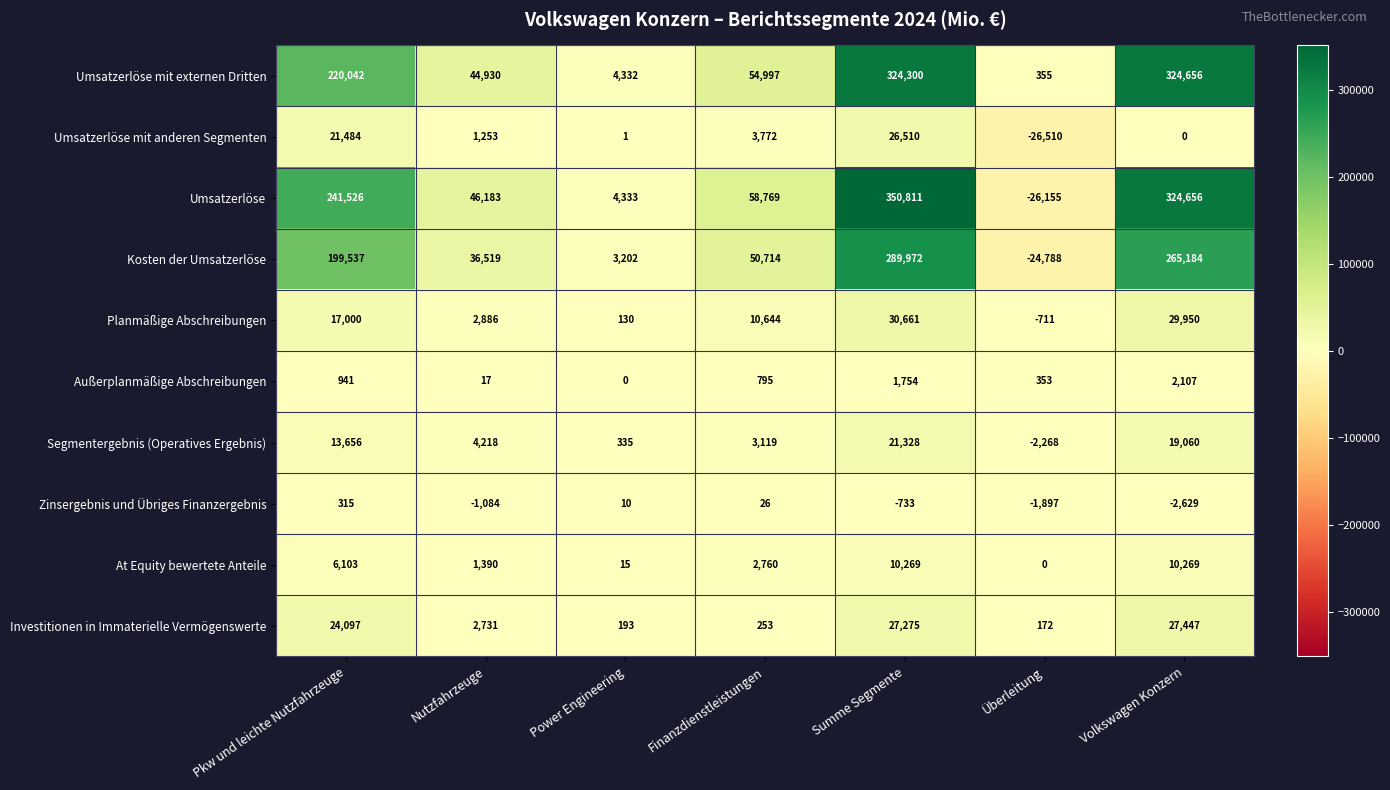

Count the number of data series in this chart.

10